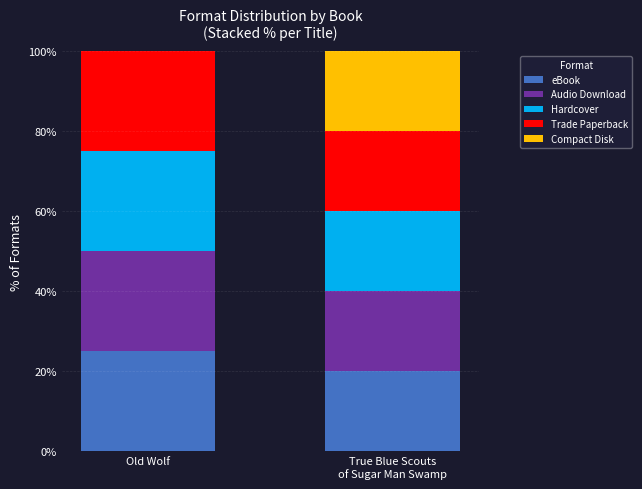

The value of eBook at Old Wolf is 25. True or false?

True